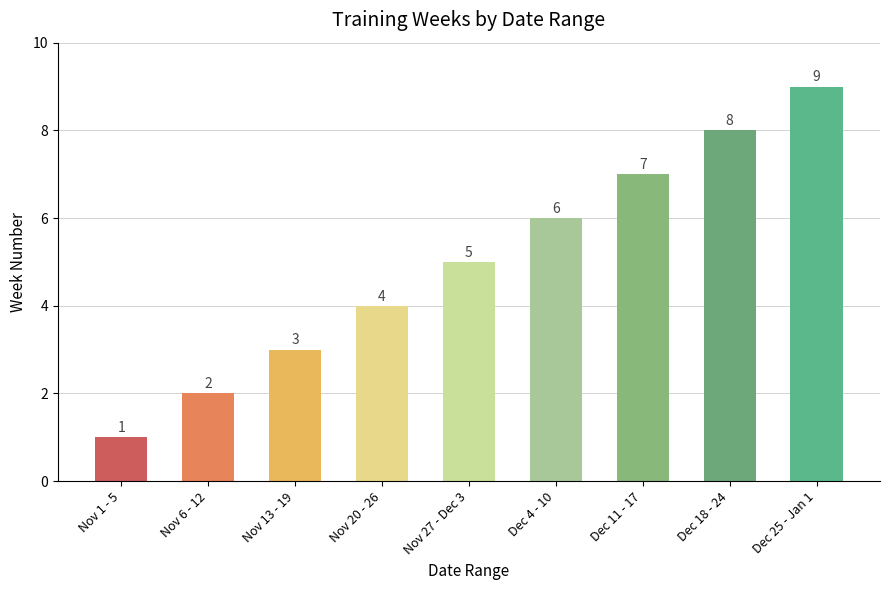

Where is the data nearest to the value 5?

Nov 27 - Dec 3